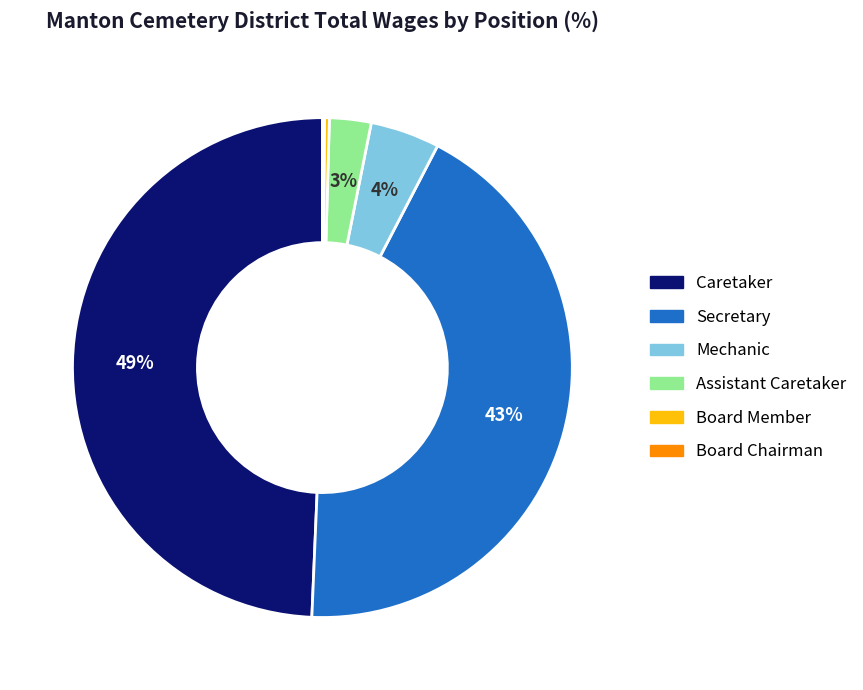

To the nearest percent, what percentage of the pie is Caretaker?

49%